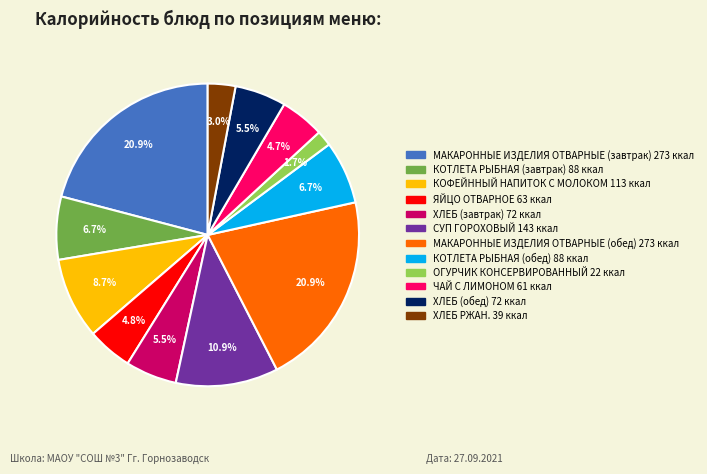

The ЧАЙ С ЛИМОНОМ slice represents 17% of the pie. True or false?

False